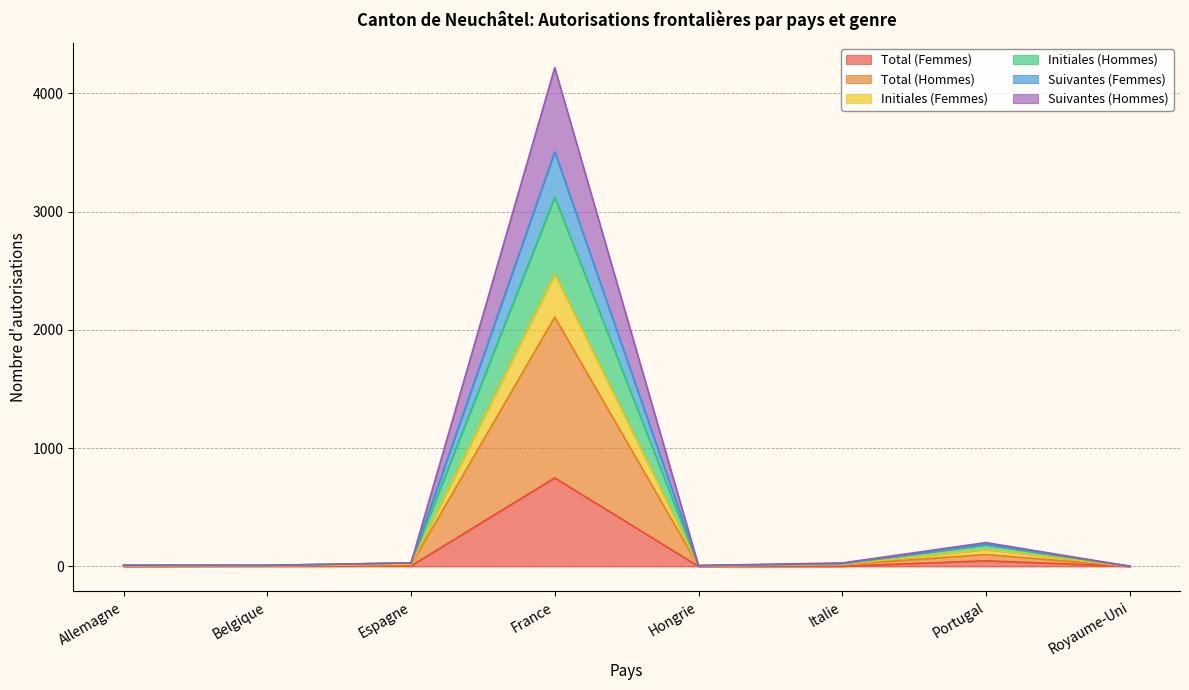

Which has a higher value, Espagne or Allemagne?

Espagne